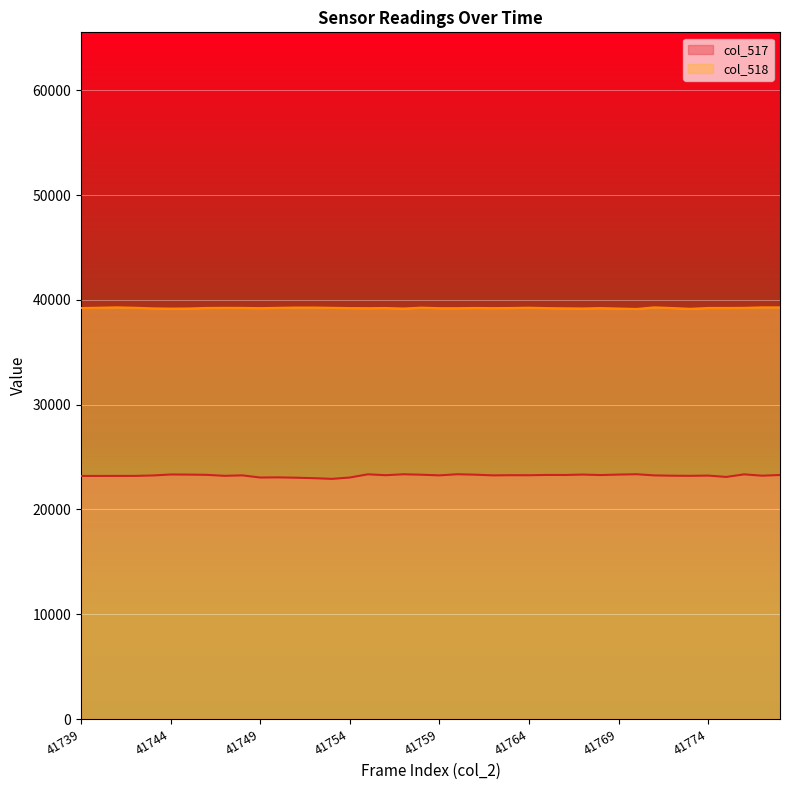

What are all the series names shown in the legend?

col_517, col_518